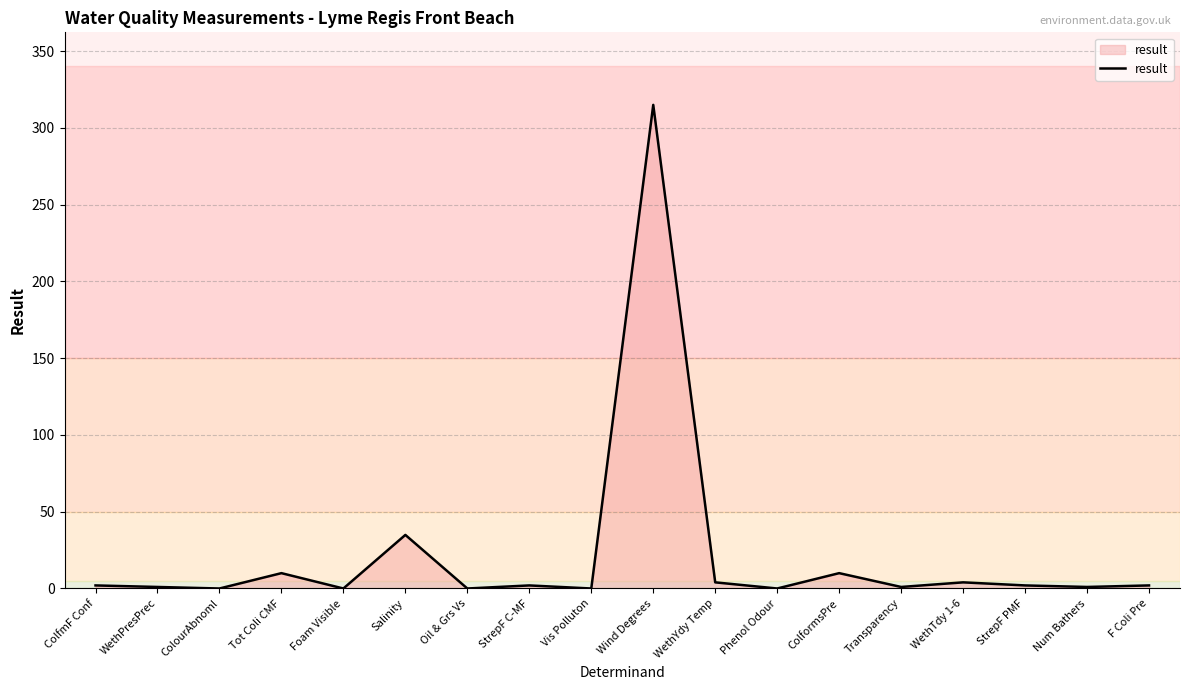

The value at Salinity is 53.1. True or false?

False